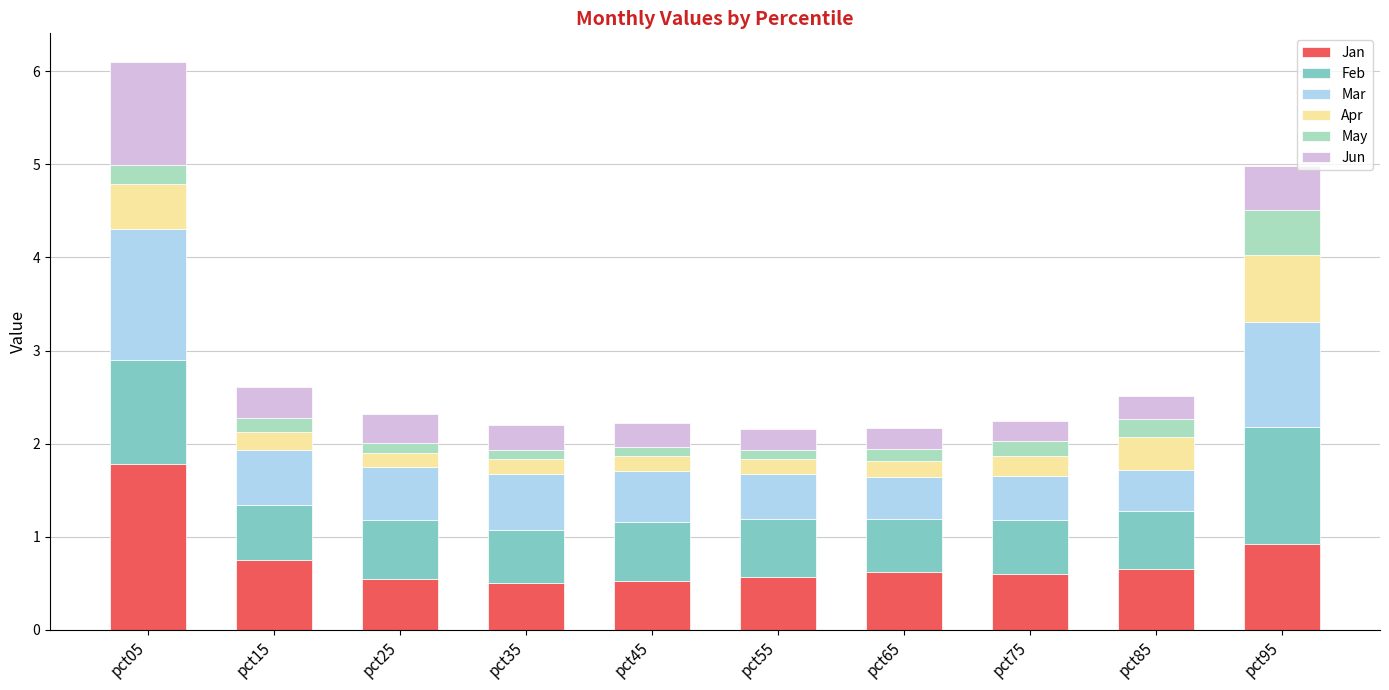

The Jan series shows 2.6 at pct05. True or false?

False